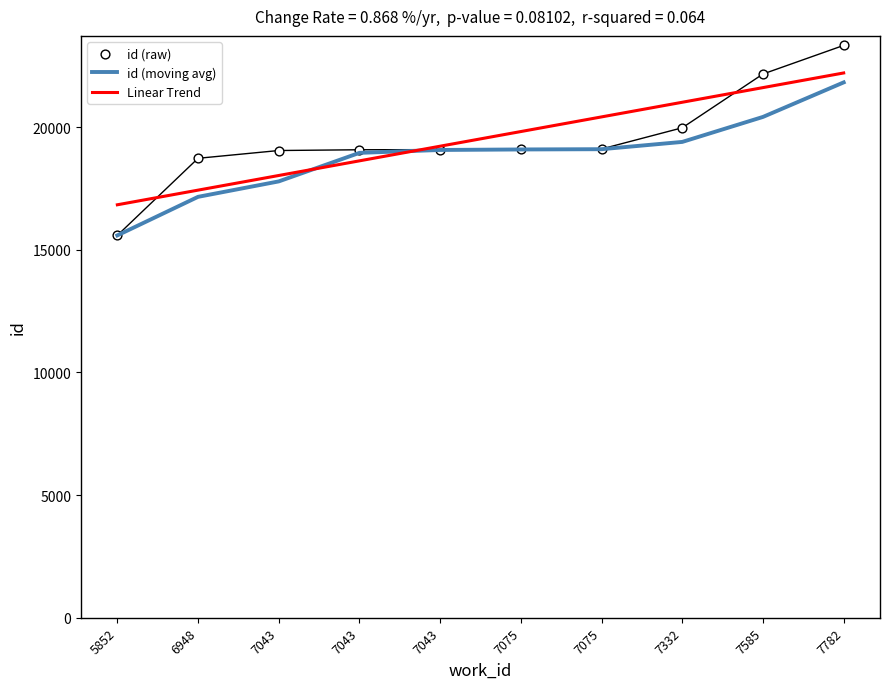

Which series has the largest Y range (max minus min)?

id (raw)